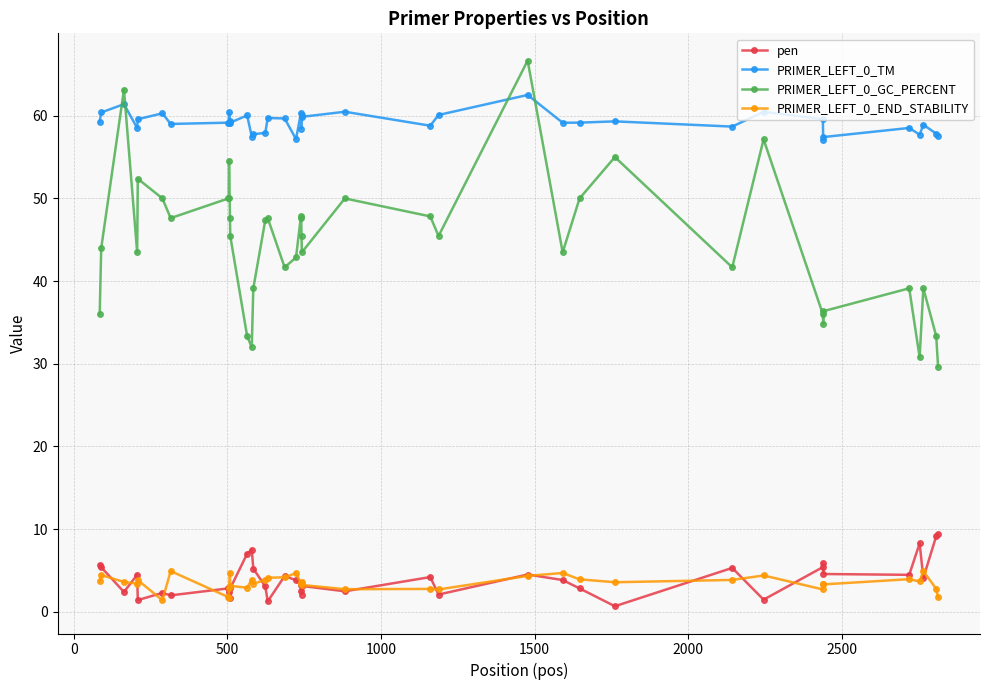

What is the value of the PRIMER_LEFT_0_GC_PERCENT point at the 8th from the left?

50.0